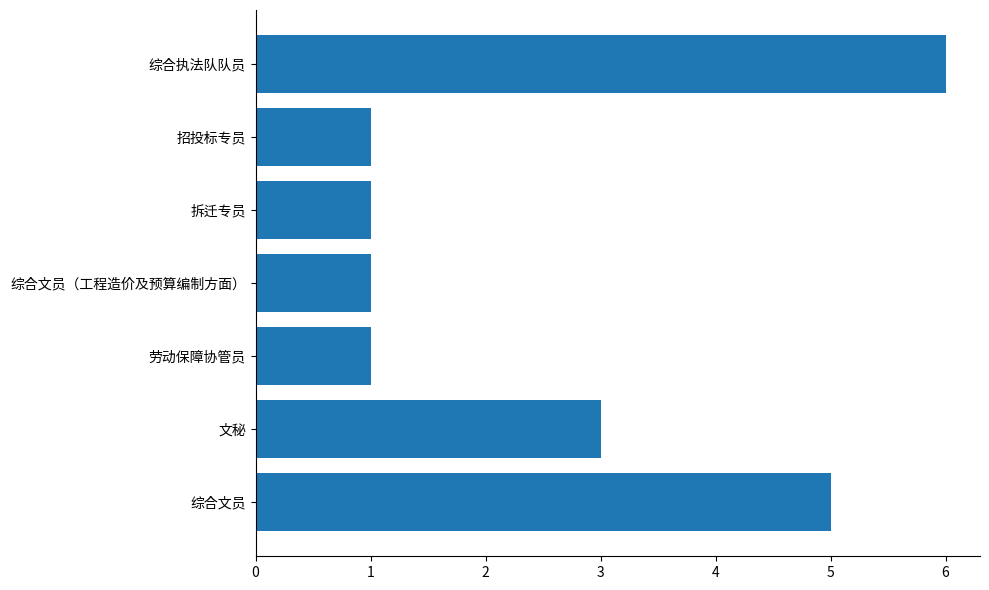

Which label corresponds to the largest value in the chart?

综合执法队队员